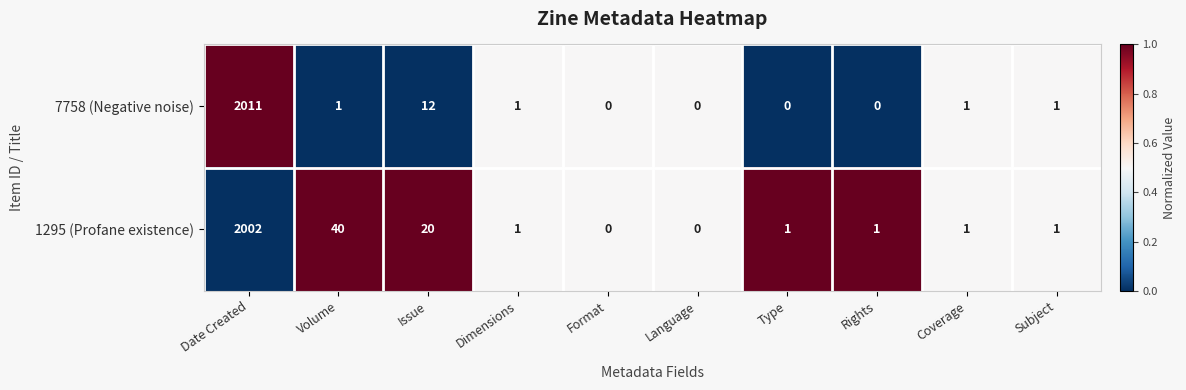

What is the maximum value for 7758 (Negative noise)?

2011